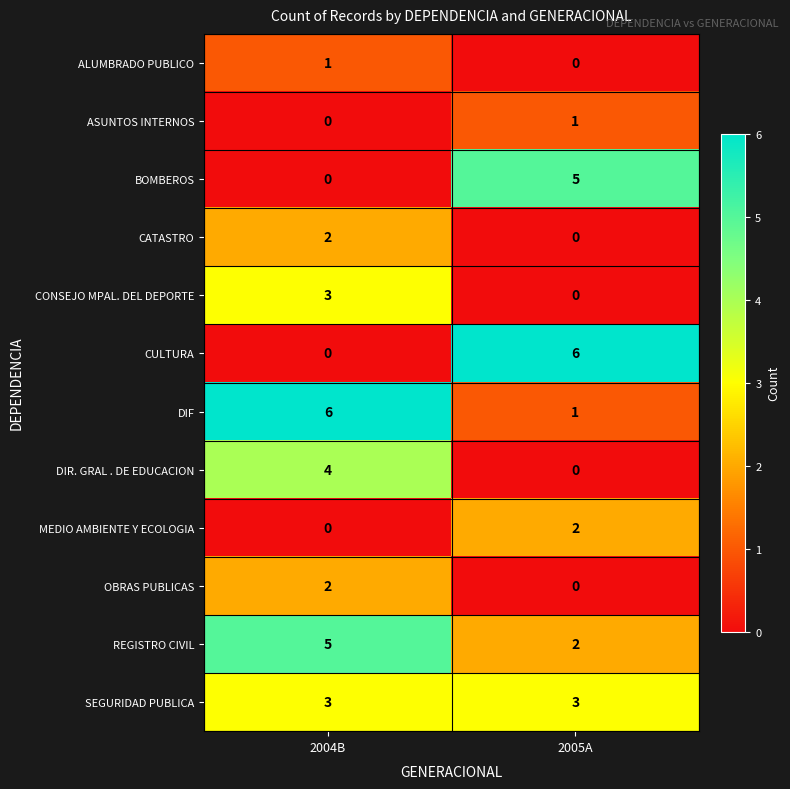

What is the total value across all series at 2005A?

20